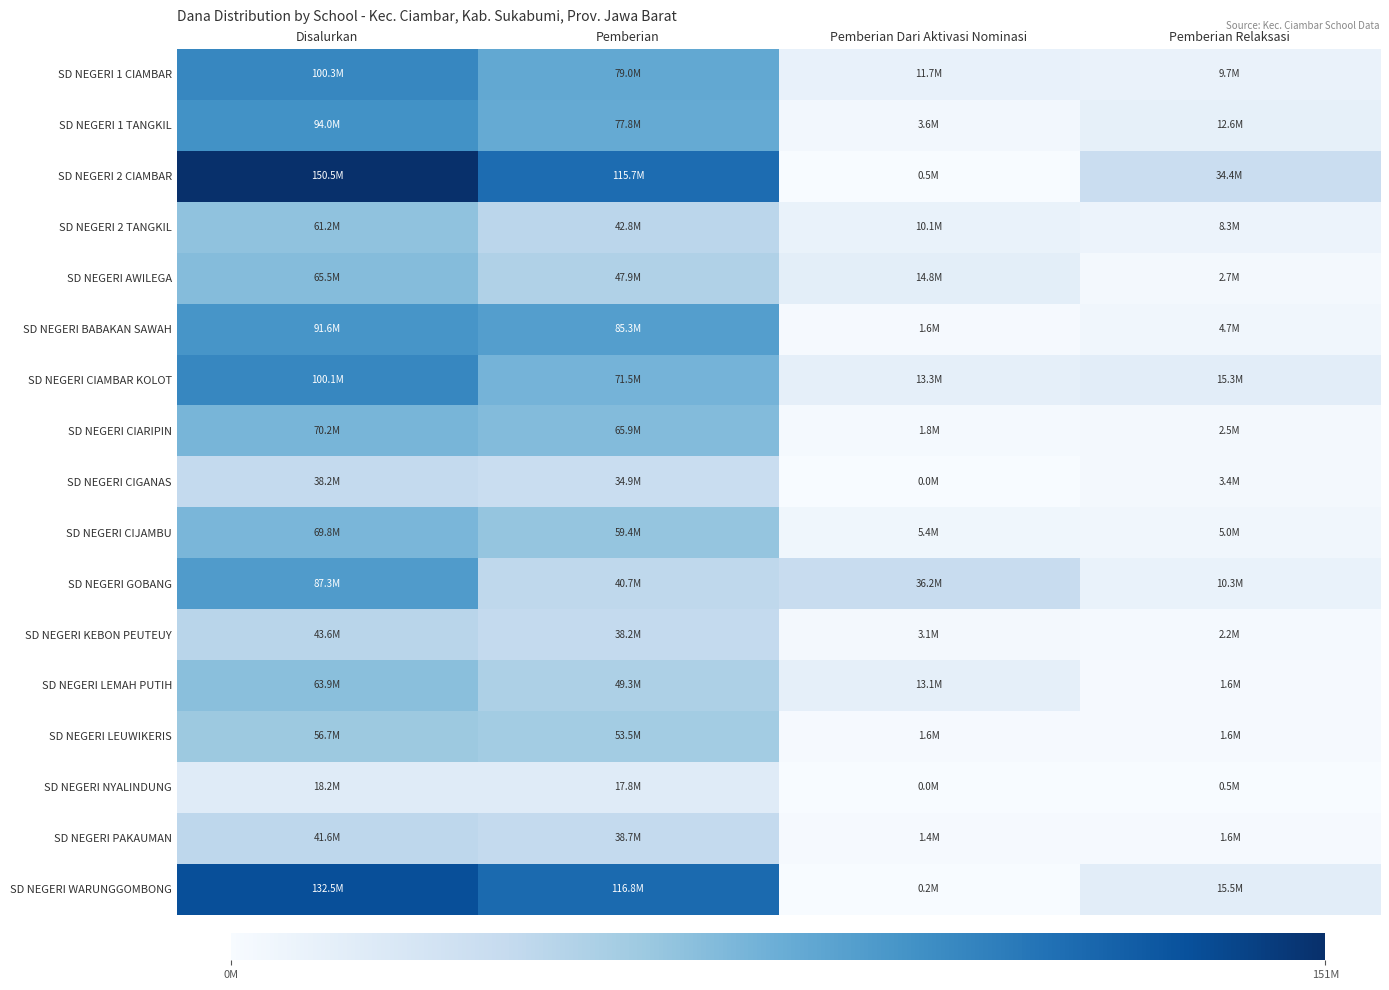

Which label corresponds to the largest value in the chart?

Disalurkan